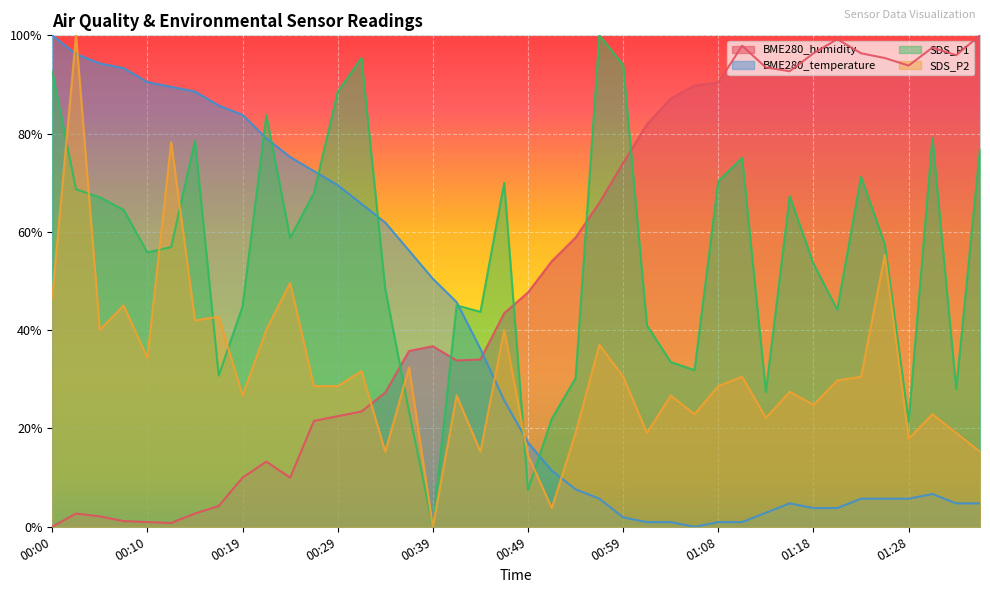

What is the difference between the highest and lowest values at 01:08?

89.4